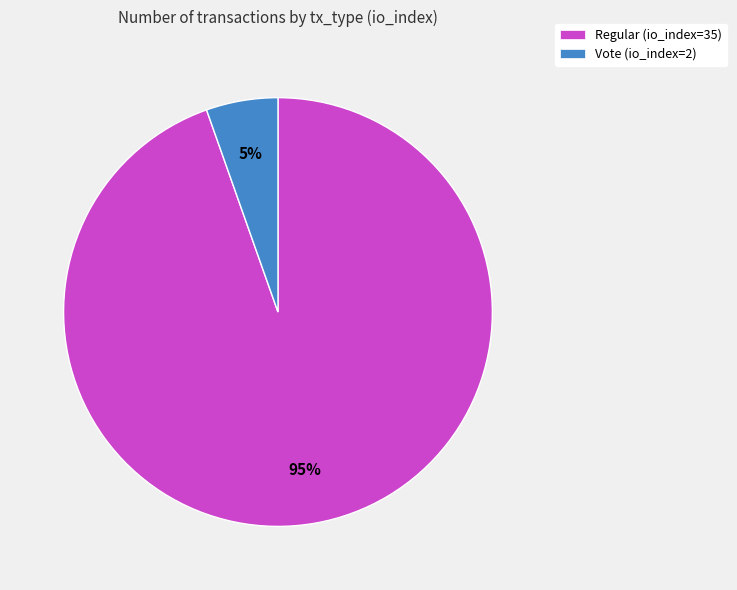

To the nearest percent, what is the average slice percentage?

50%